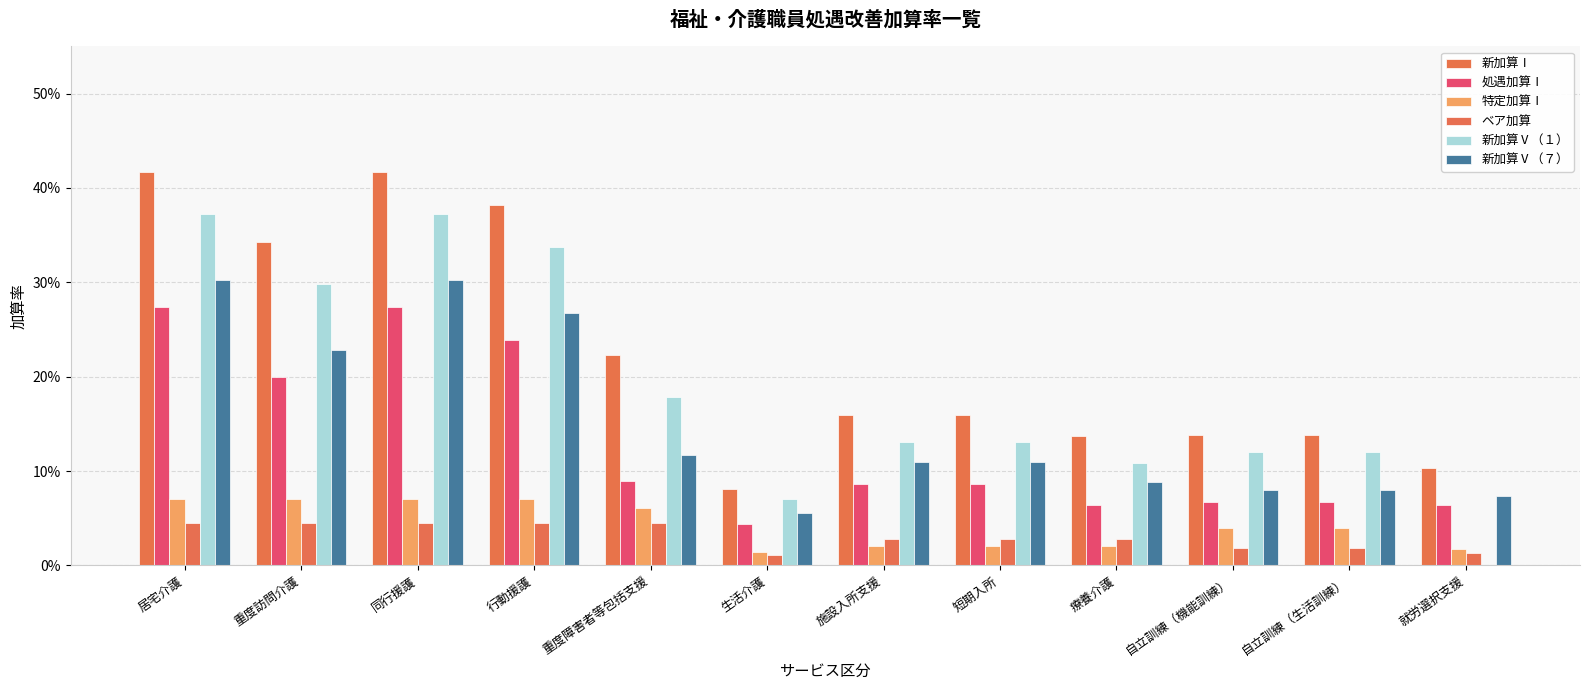

What is the label of the 10th bar from the right?

同行援護